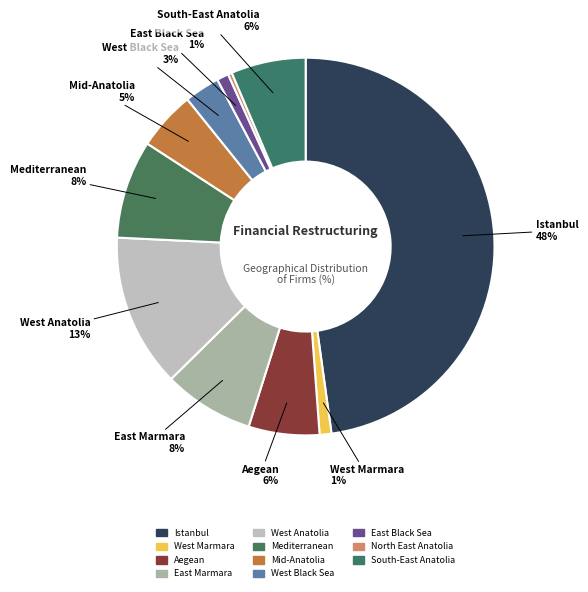

How many segments does this pie chart have?

11